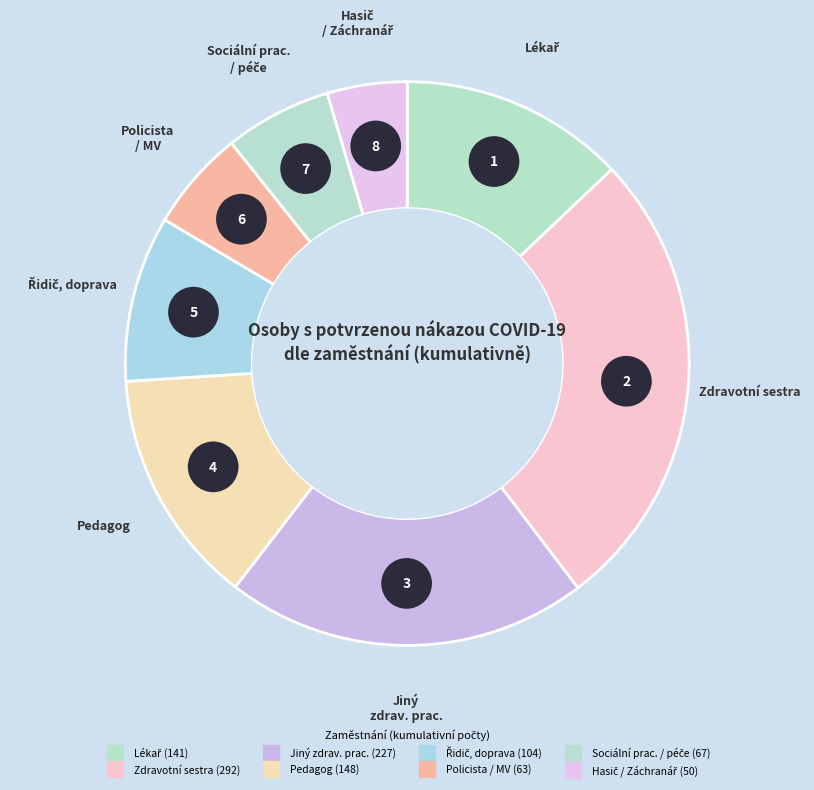

Count the number of slices in the pie.

8